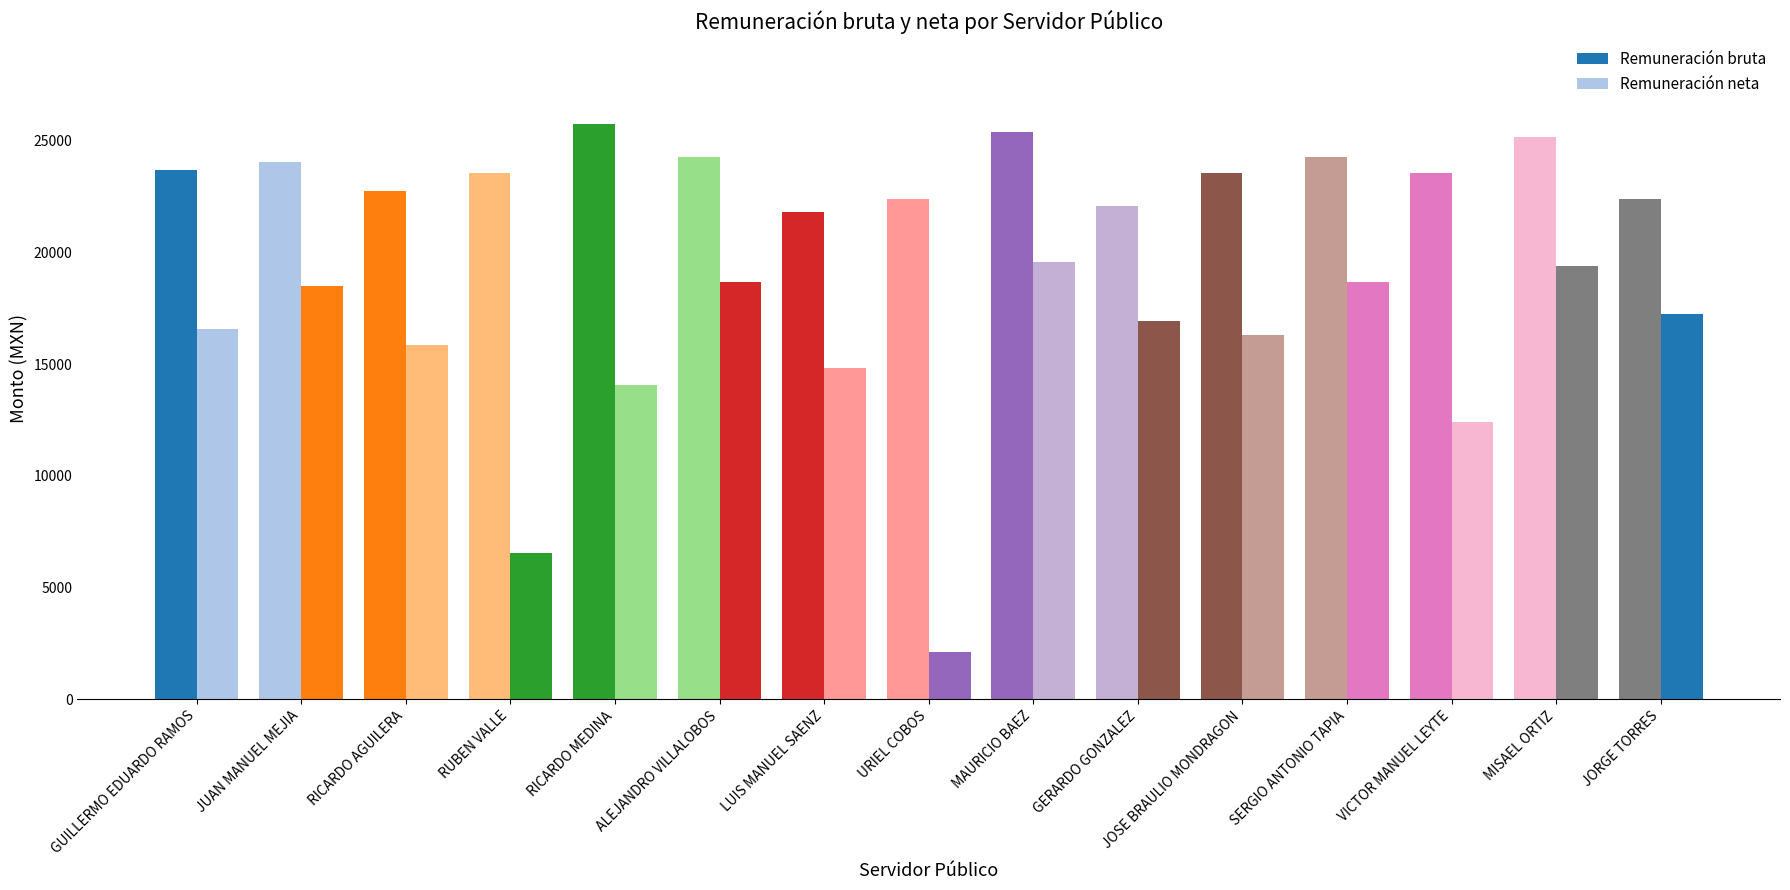

How many categories are shown in the chart?

15